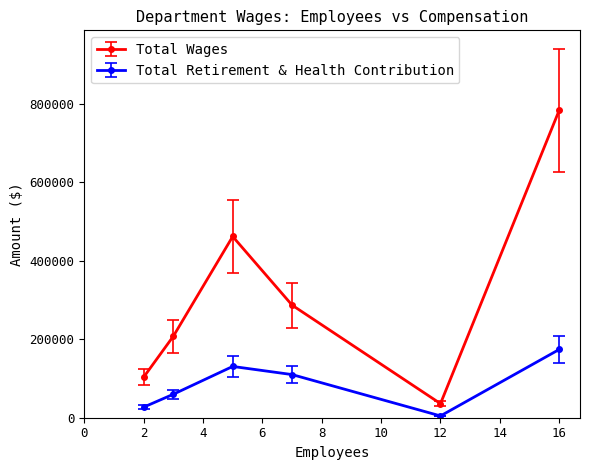

True or false: Total Retirement & Health Contribution and Total Wages cross at least once.

False